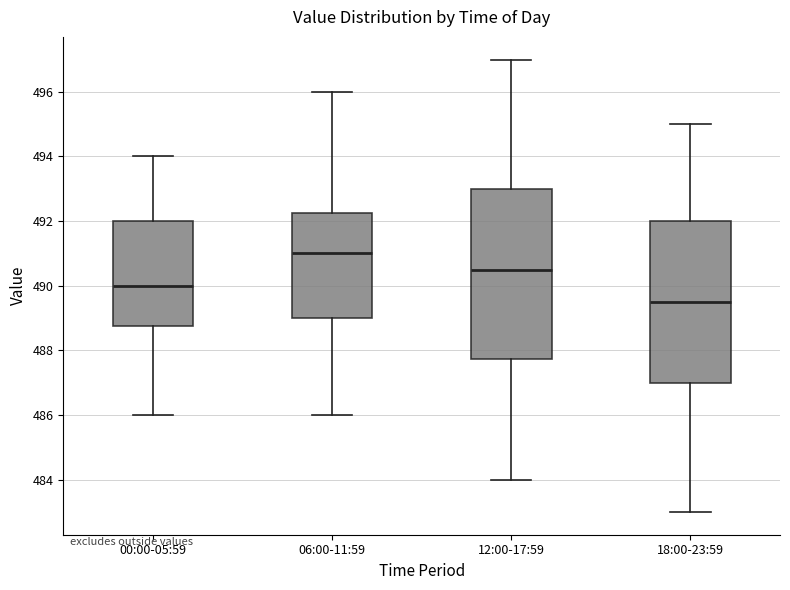

Where does the median line of the box for 00:00-05:59 sit on the y-axis? The values are not printed on the chart, so give them approximately, as read against the axis.

490.0